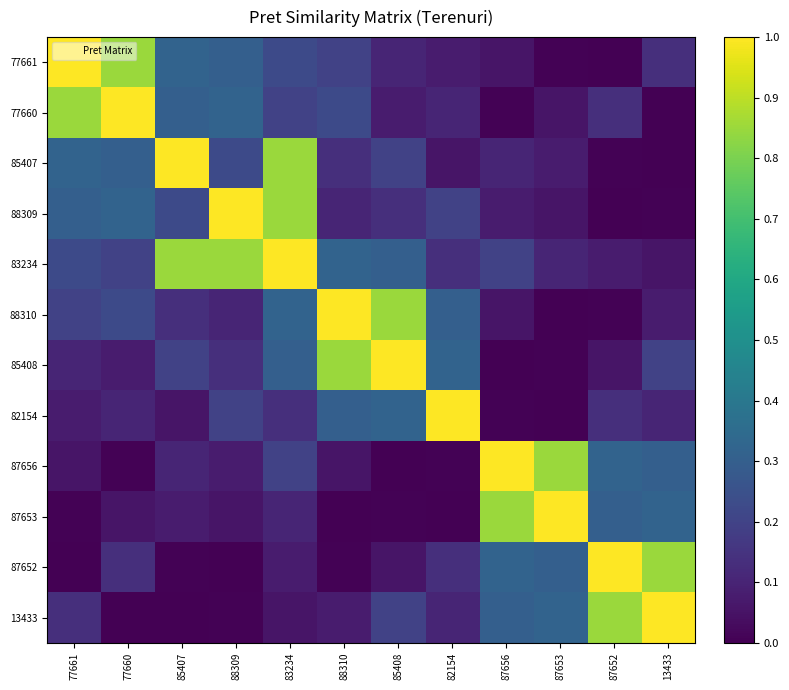

Which series has the widest spread of values?

77661